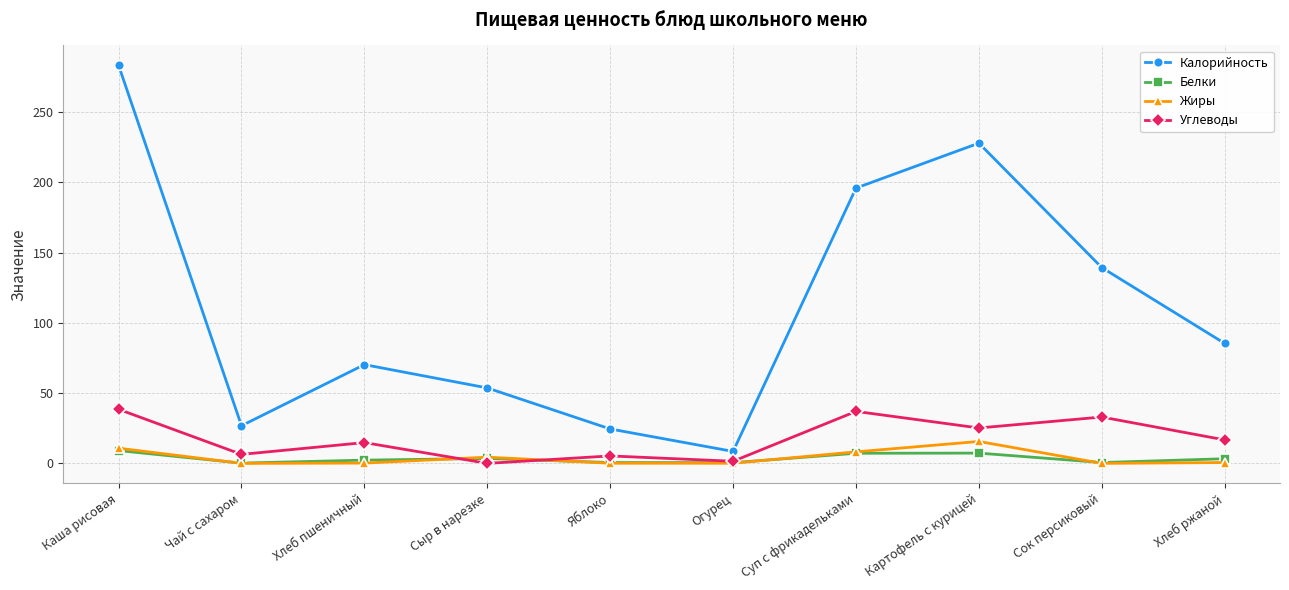

What value does the Жиры series have at Каша рисовая?

10.8